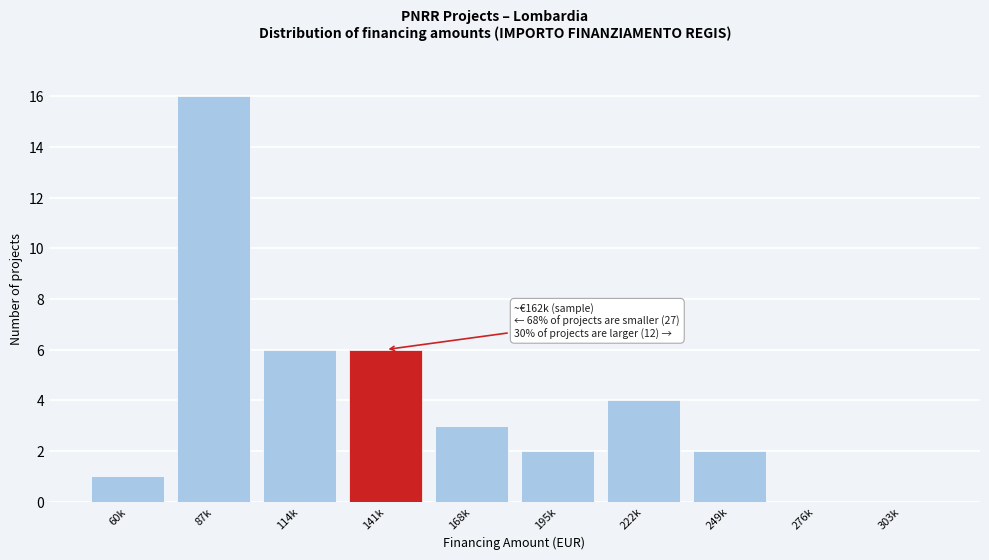

Reading left to right, transcribe all the data shown in this chart.

60k=1	87k=16	114k=6	141k=6	168k=3	195k=2	222k=4	249k=2	276k=0	303k=0